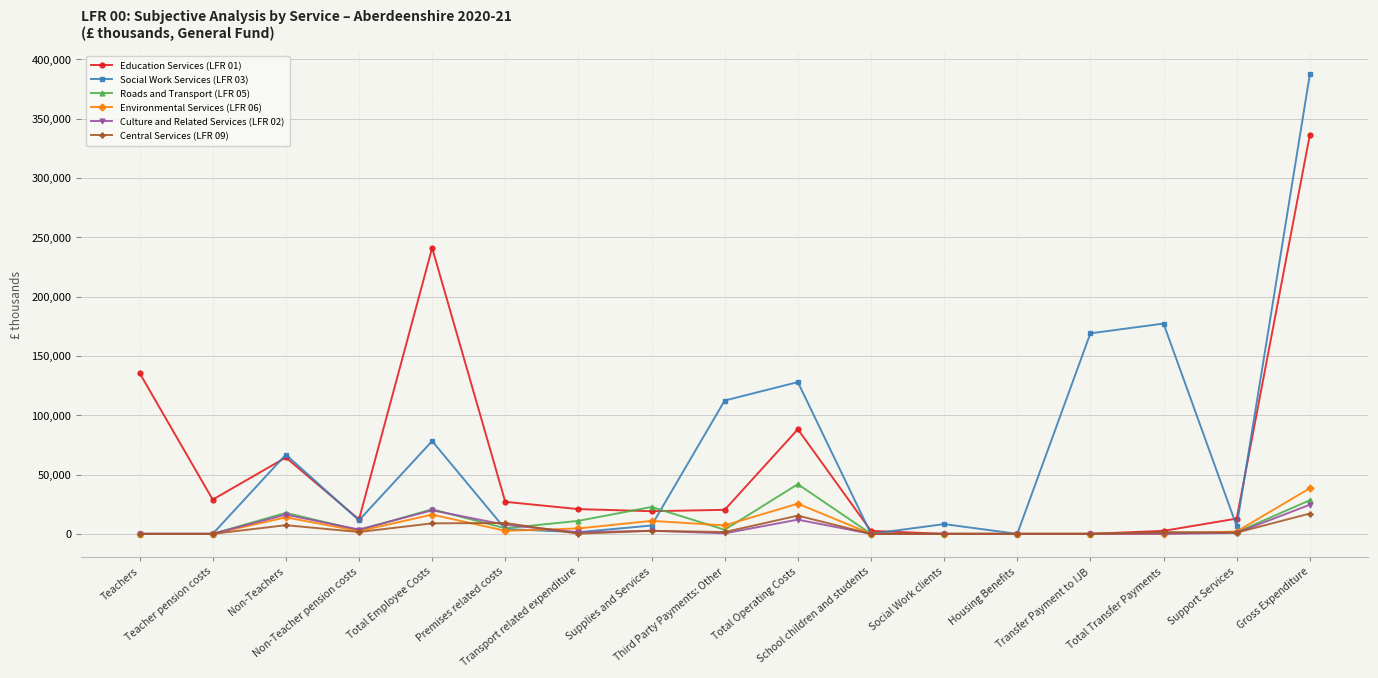

Count the number of data series in this chart.

6